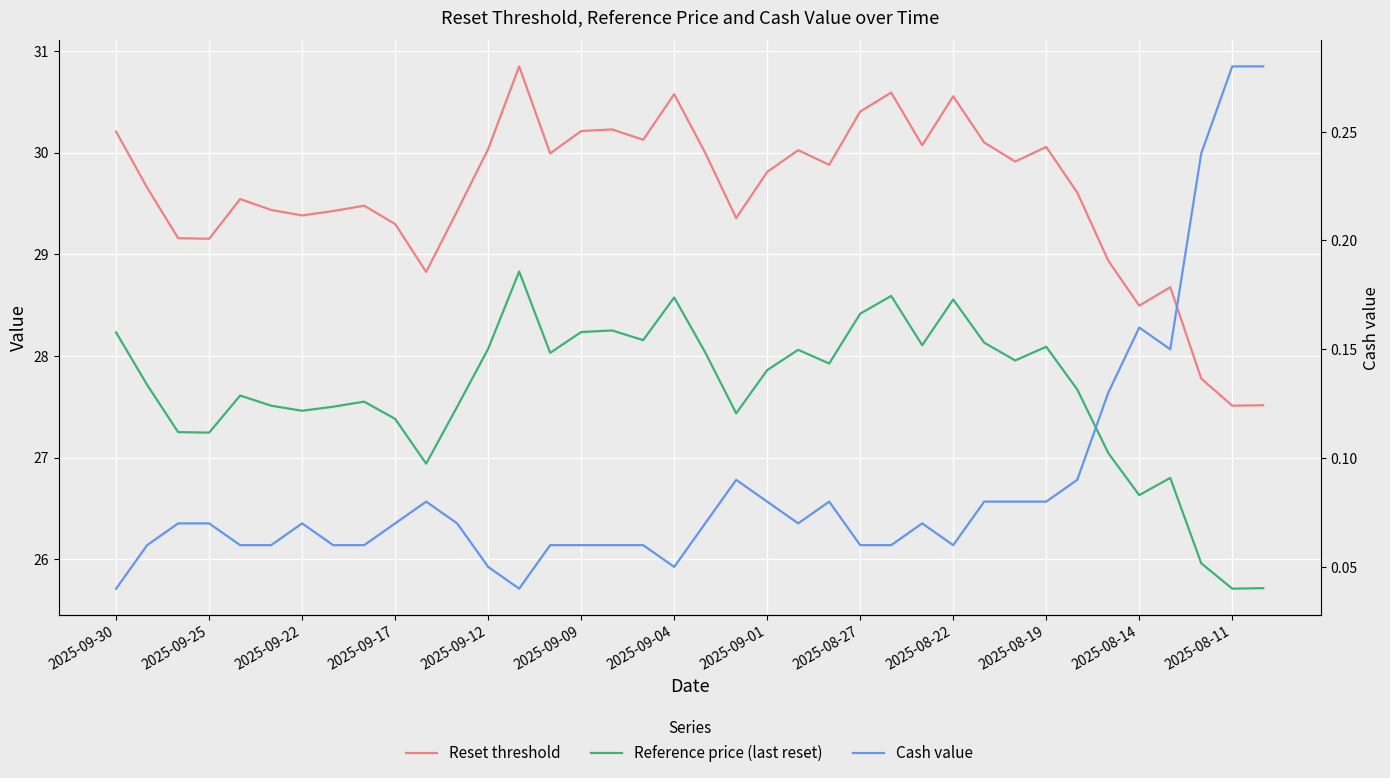

At 2025-09-30, list the series in order from smallest to largest.

Cash value, Reference price (last reset), Reset threshold